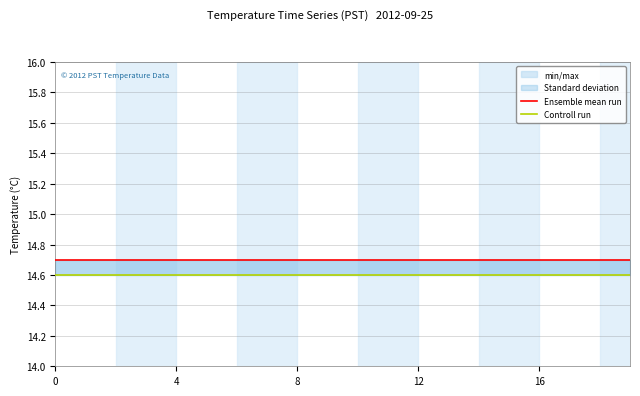

Rank the series by their maximum value, from highest to lowest.

Ensemble mean run, Controll run